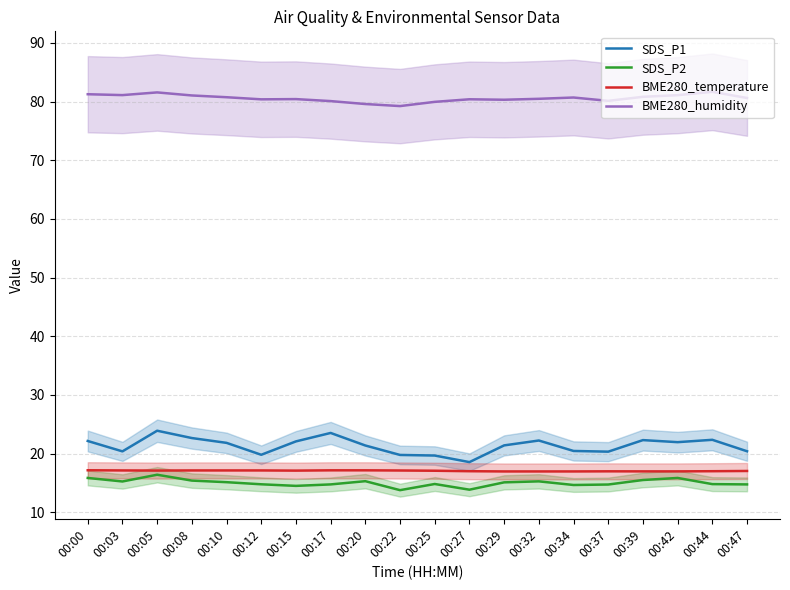

Where is the first local minimum for SDS_P2?

00:03